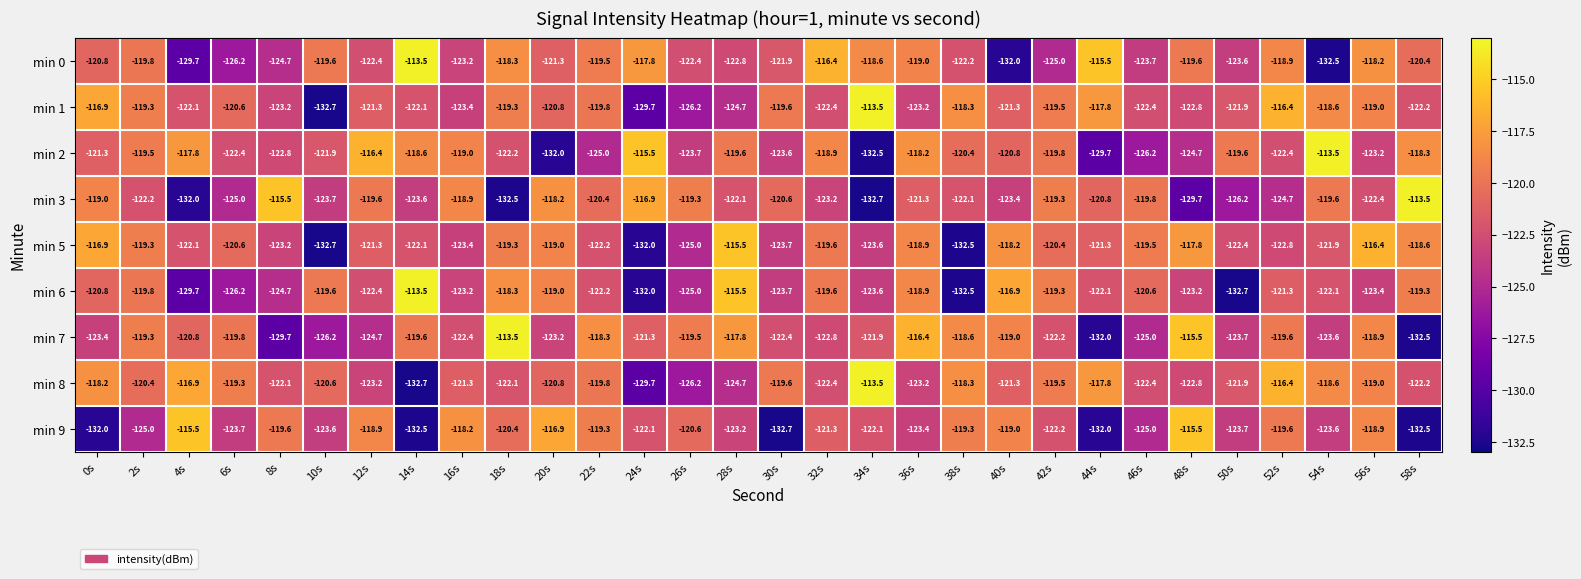

What is the total value across all series at 8s?

-1105.5